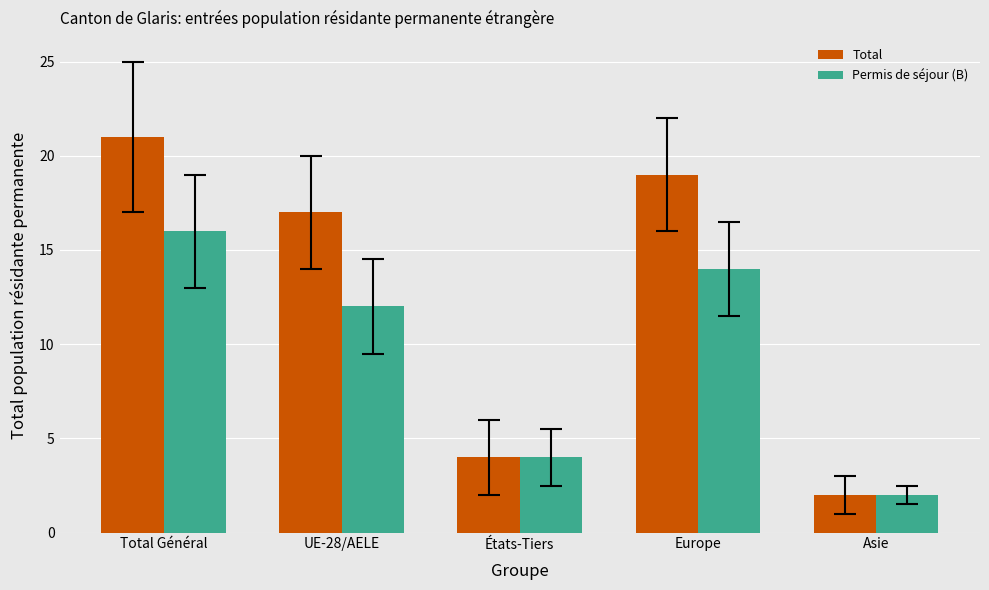

Reading left to right, extract all data points from this chart.

Total: 21	17	4	19	2
Permis de séjour (B): 16	12	4	14	2